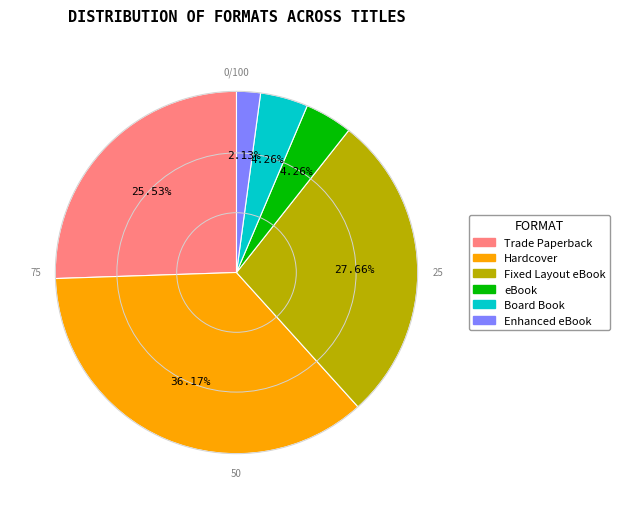

Do Fixed Layout eBook and eBook together represent more than half of the pie?

No